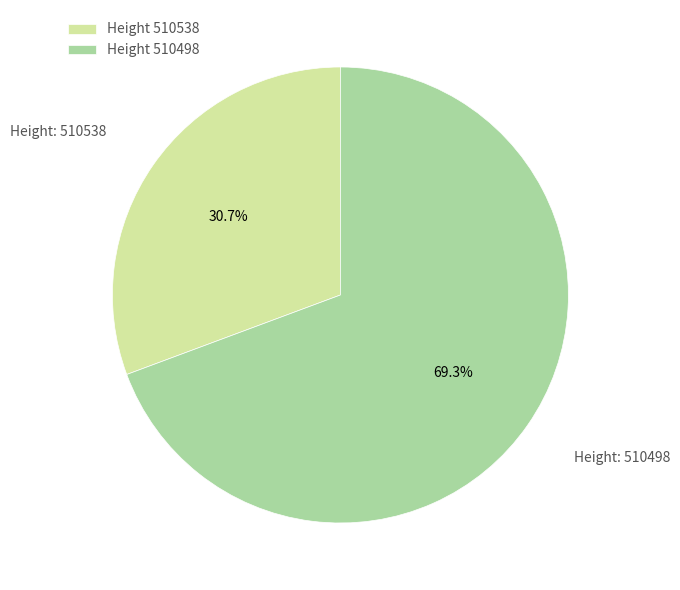

Which category has the biggest portion of the pie?

Height 510498